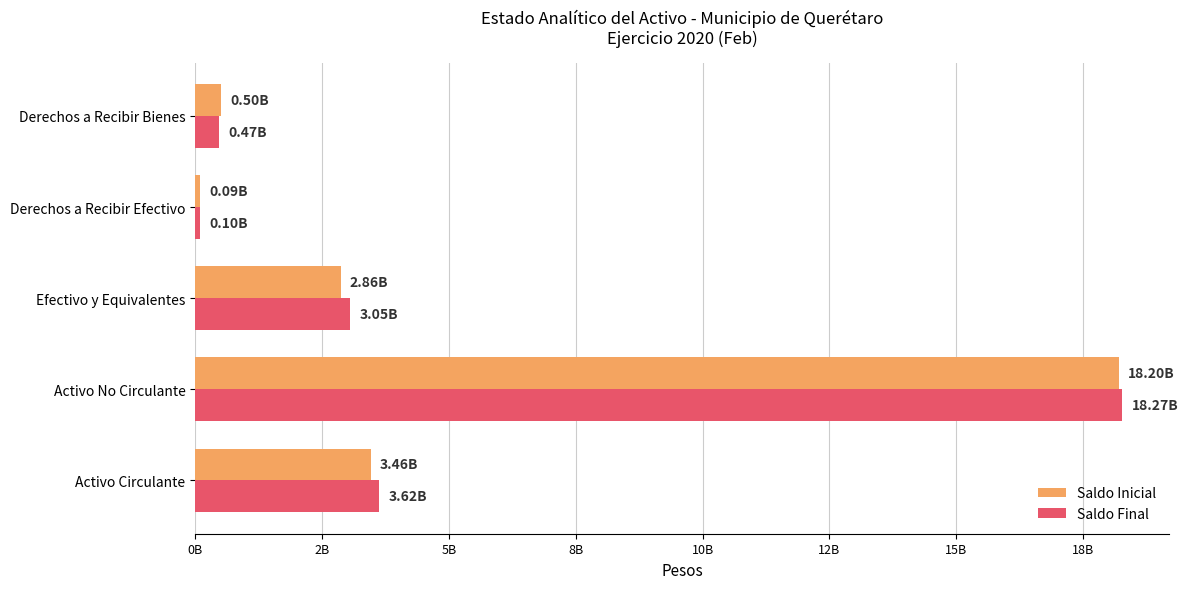

What is the lowest value of the Saldo Final series?

102475615.9